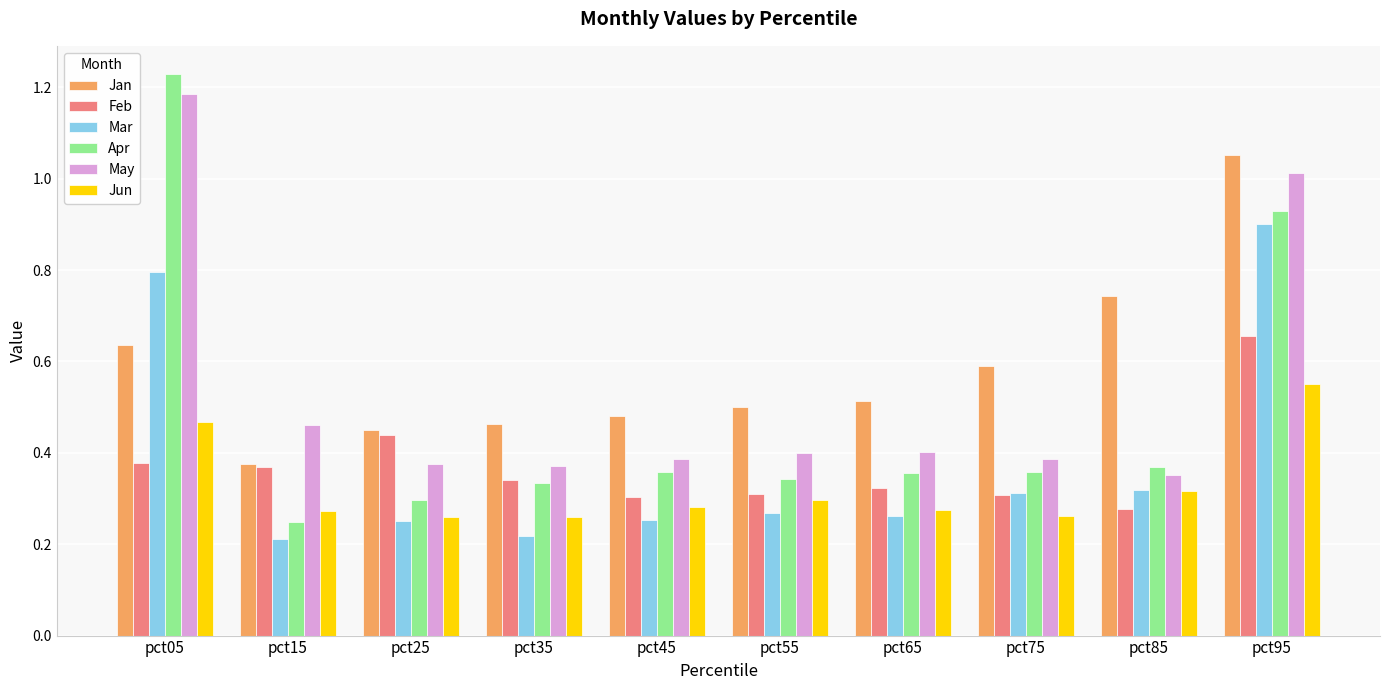

At which label does May reach its peak?

pct05